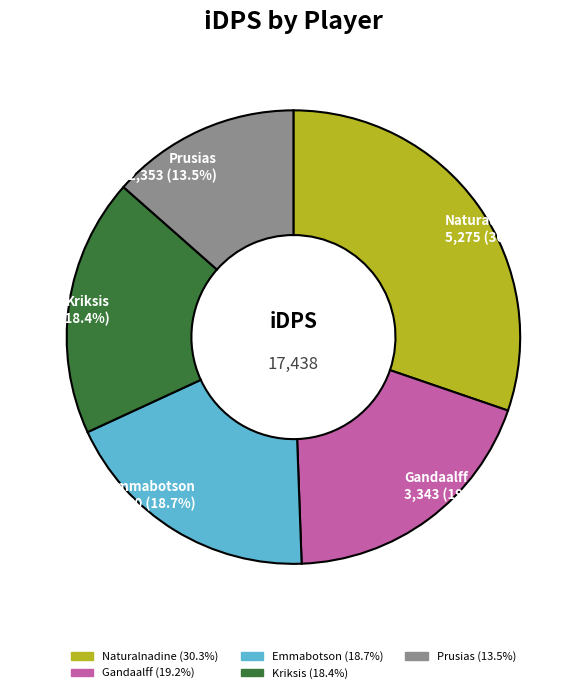

Do Gandaalff and Emmabotson together represent more than half of the pie?

No